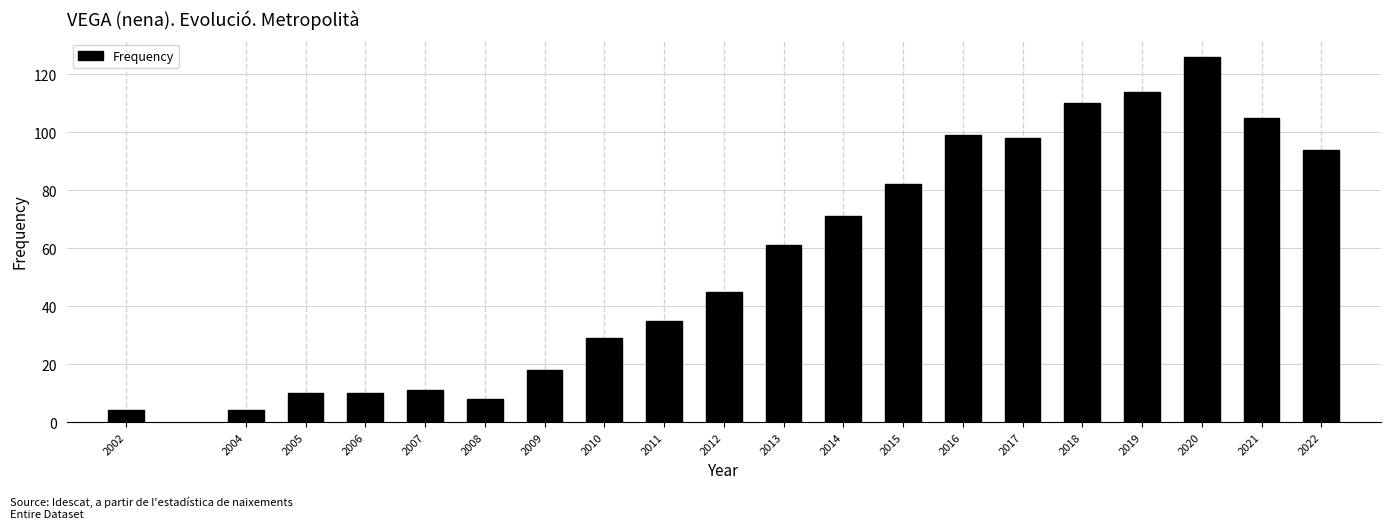

Reading left to right, list all the values displayed in this chart.

4	4	10	10	11	8	18	29	35	45	61	71	82	99	98	110	114	126	105	94